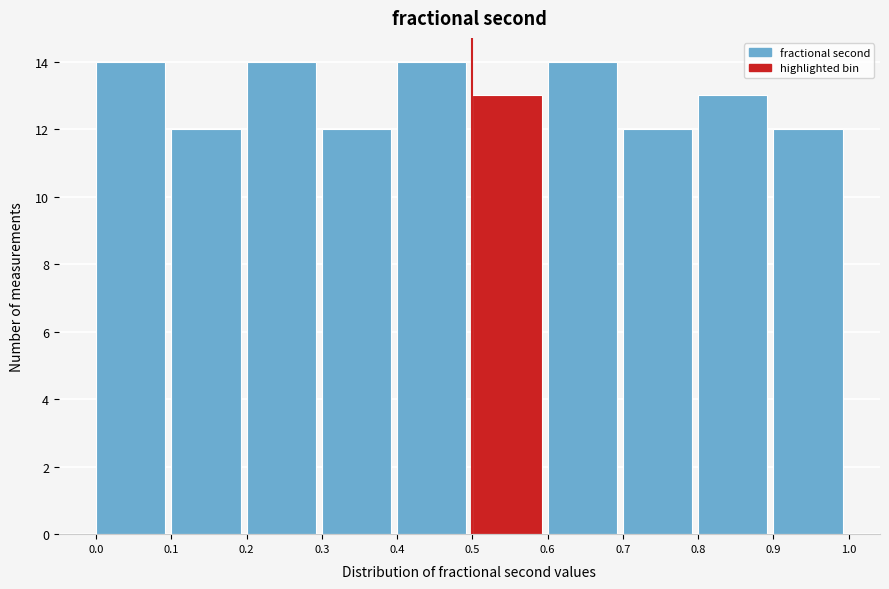

What is the height of the bar covering 0.7 to 0.8 on the x-axis? The values are not printed on the chart, so give them approximately, as read against the axis.

12